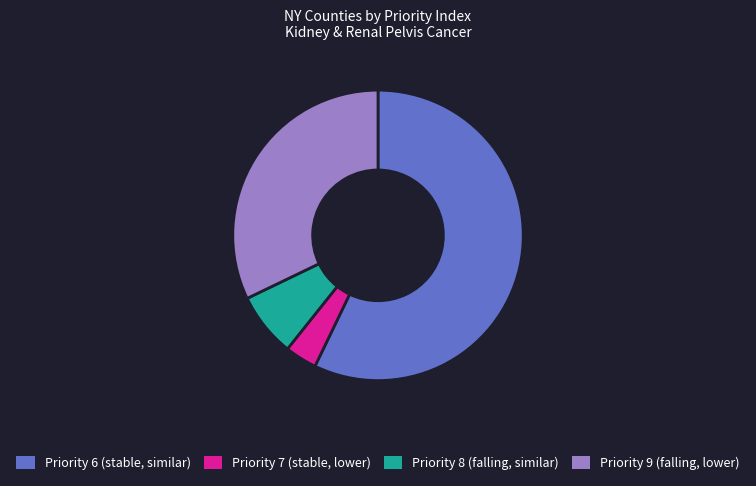

Which has a higher value, Priority 7 (stable, lower) or Priority 9 (falling, lower)?

Priority 9 (falling, lower)